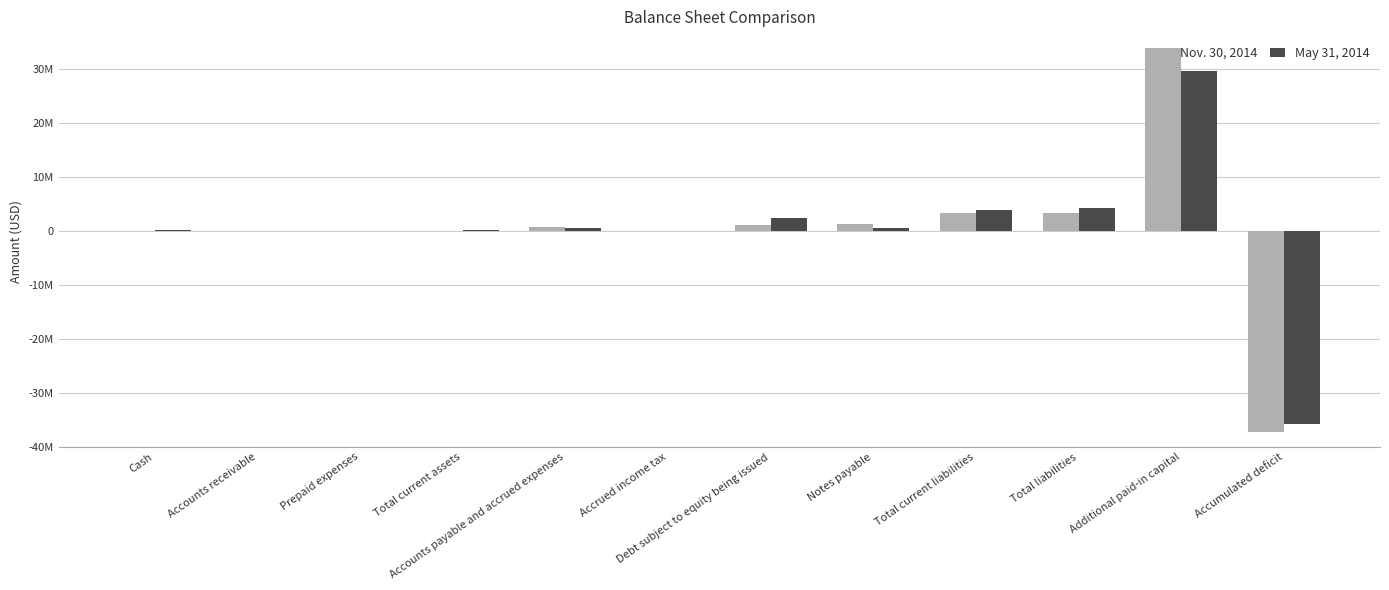

Between Accrued income tax and Prepaid expenses, which is larger?

Accrued income tax